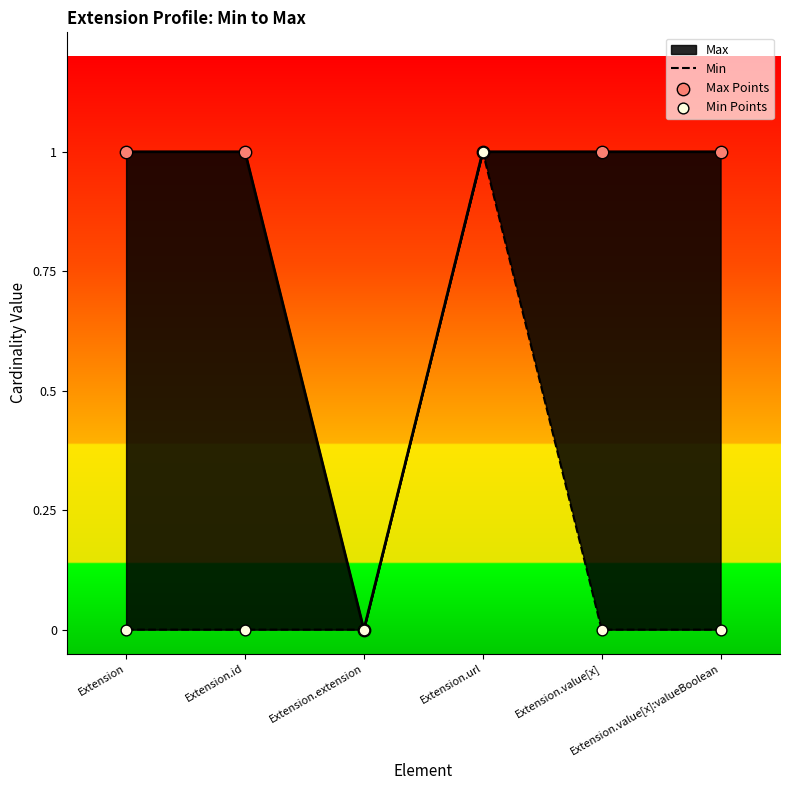

At which category is the sum across all series the highest?

Extension.url